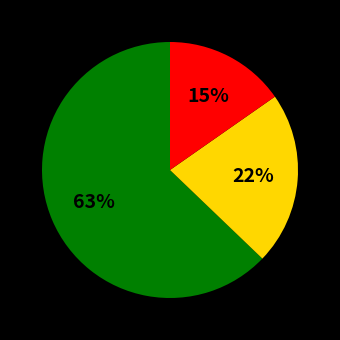

How many slices are in this pie chart?

3